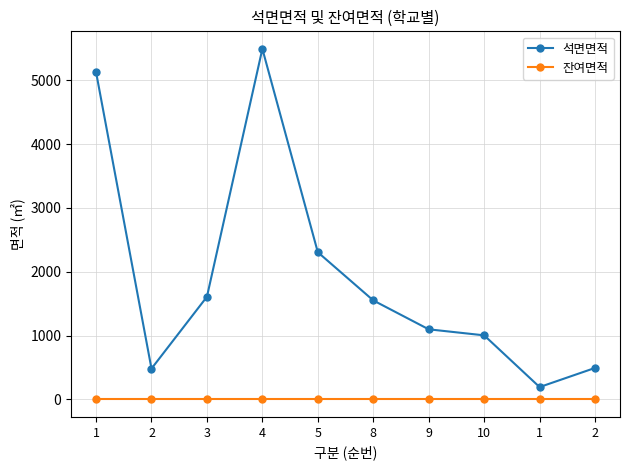

What are all the series names shown in the legend?

석면면적, 잔여면적